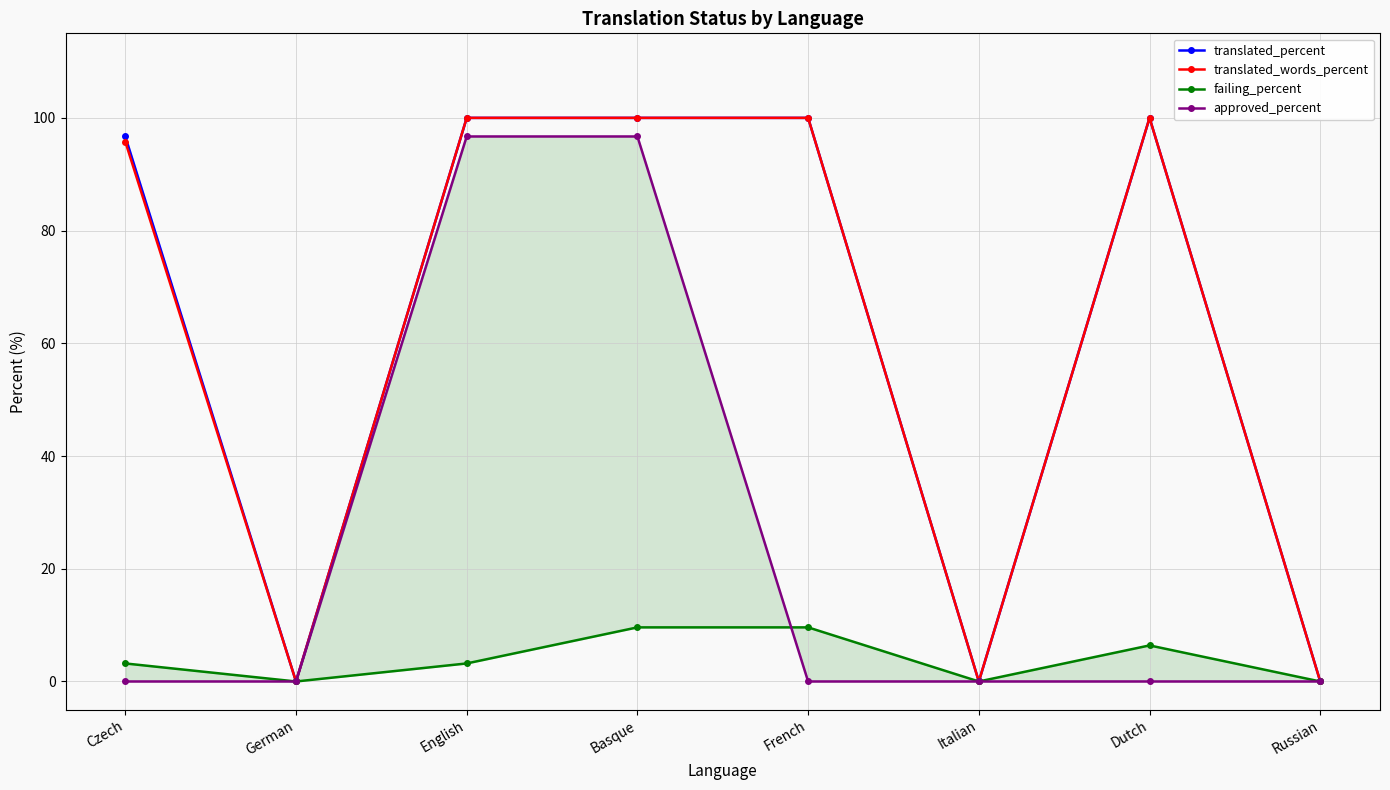

Reading left to right, extract all data points from this chart.

translated_percent: Czech=96.7	German=0.0	English=100.0	Basque=100.0	French=100.0	Italian=0.0	Dutch=100.0	Russian=0.0
translated_words_percent: Czech=95.8	German=0.0	English=100.0	Basque=100.0	French=100.0	Italian=0.0	Dutch=100.0	Russian=0.0
failing_percent: Czech=3.2	German=0.0	English=3.2	Basque=9.6	French=9.6	Italian=0.0	Dutch=6.4	Russian=0.0
approved_percent: Czech=0.0	German=0.0	English=96.7	Basque=96.7	French=0.0	Italian=0.0	Dutch=0.0	Russian=0.0